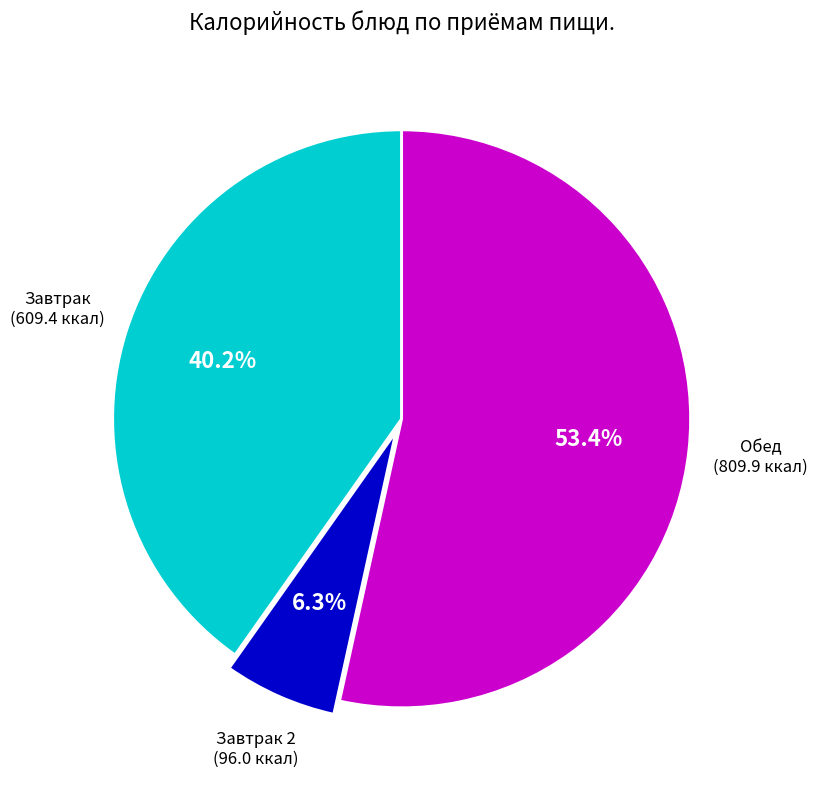

Does any single category account for the majority?

Yes